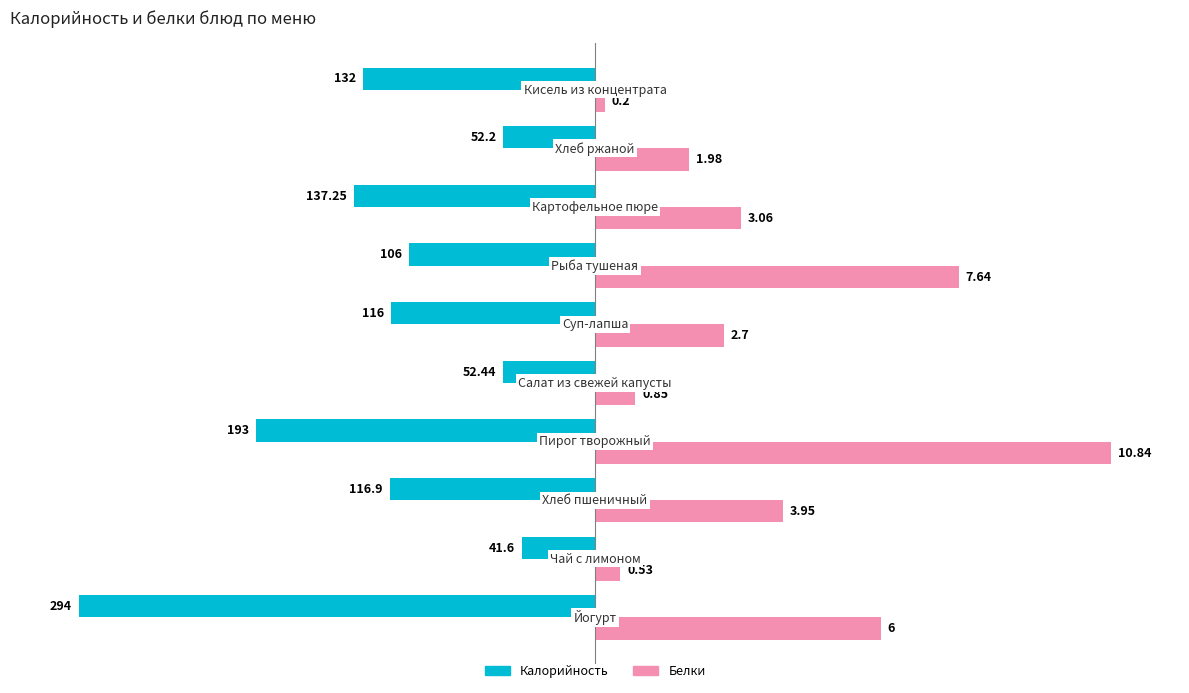

What are all the series names shown in the legend?

Калорийность, Белки